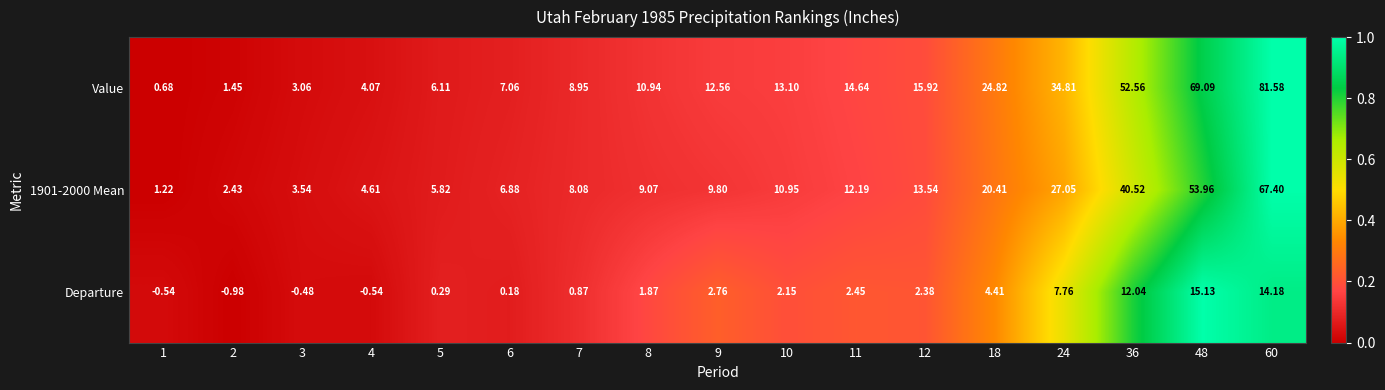

Which series has the widest spread of values?

Value